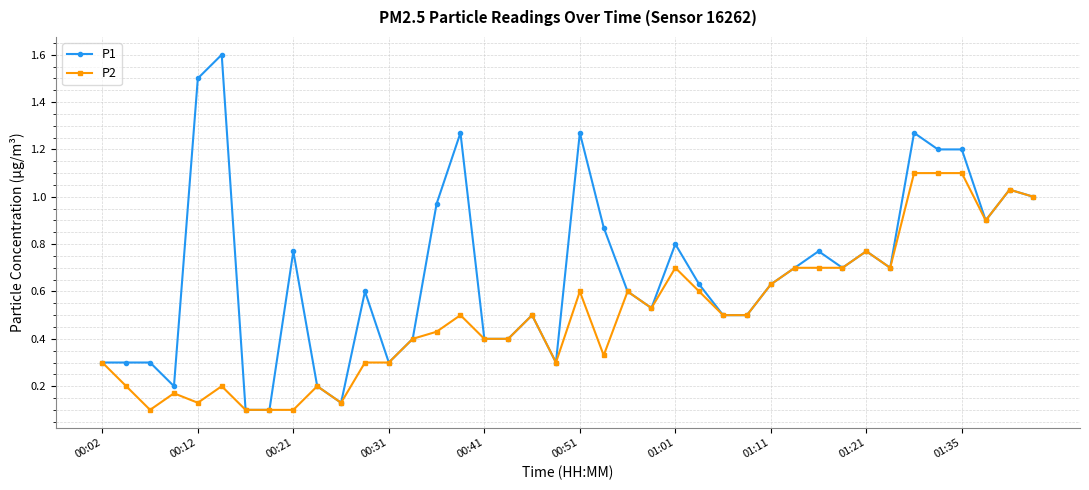

List the series in order of their overall mean, highest first.

P1, P2